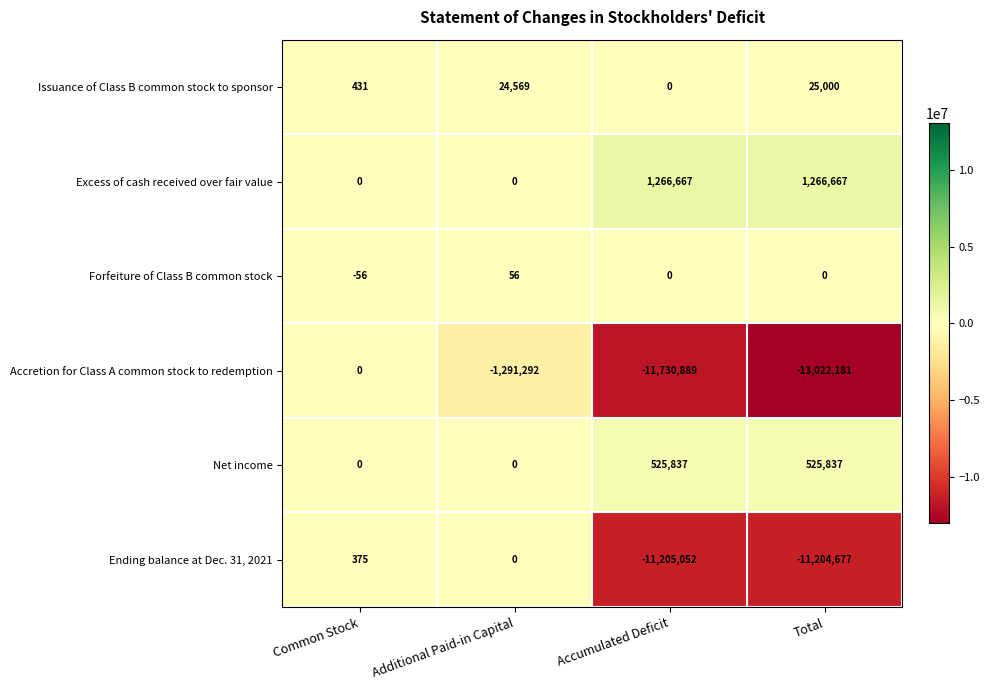

What is the difference between the Ending balance at Dec. 31, 2021 values at Additional Paid-in Capital and Total?

11204677